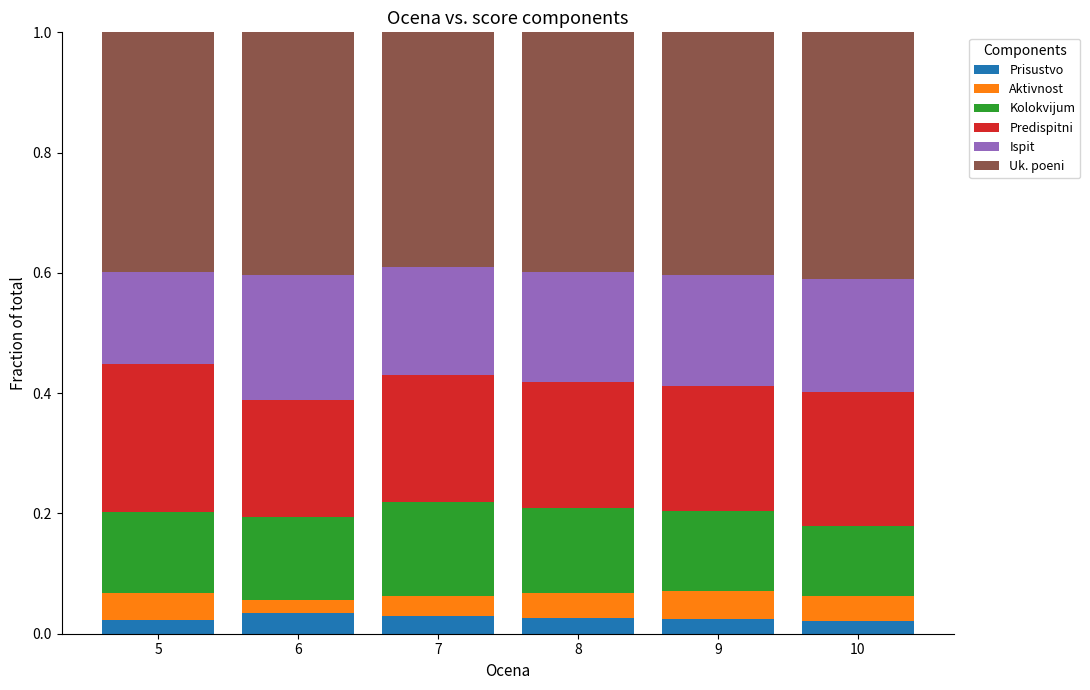

Count the Prisustvo values in the range 0 to 1.

6